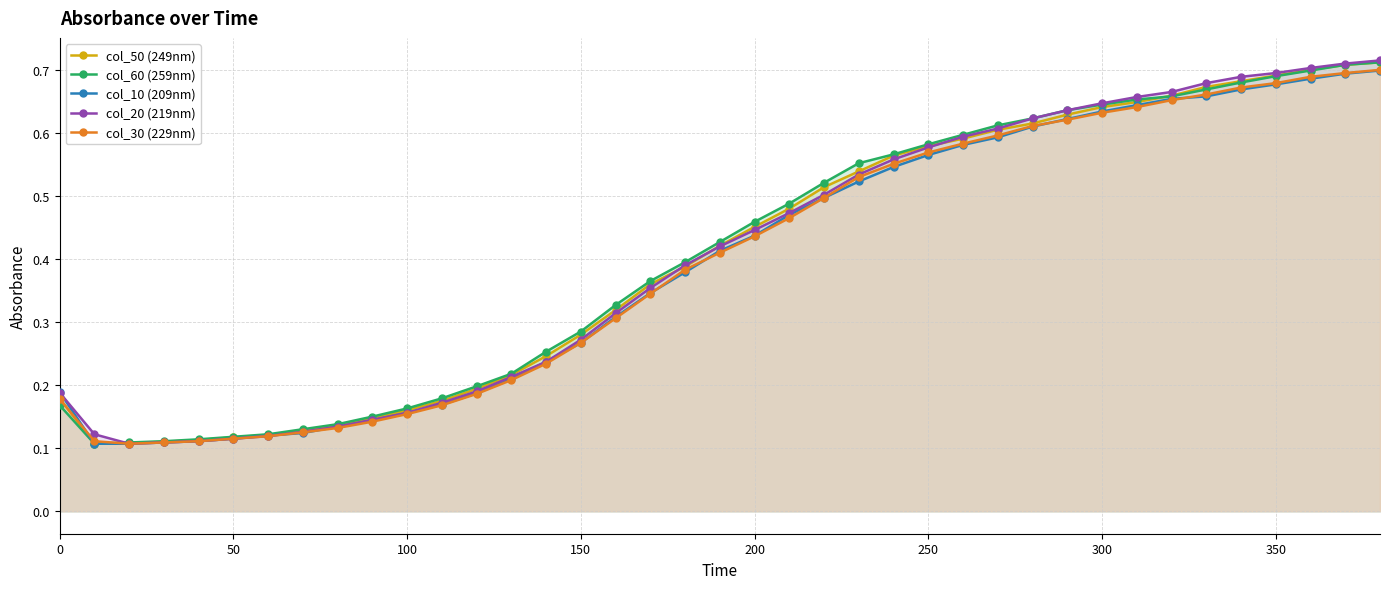

How many col_30 (229nm) values are between 0 and 1?

39